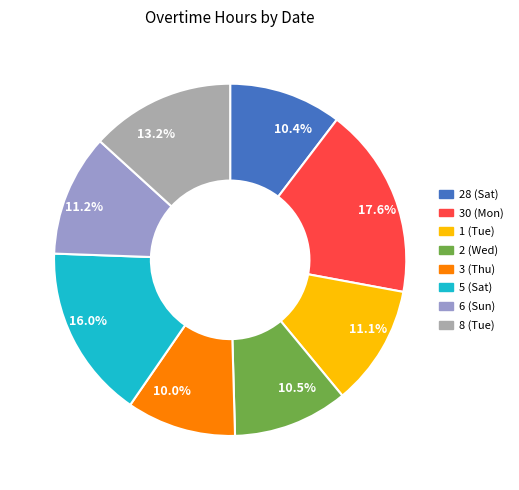

How many segments does this pie chart have?

8